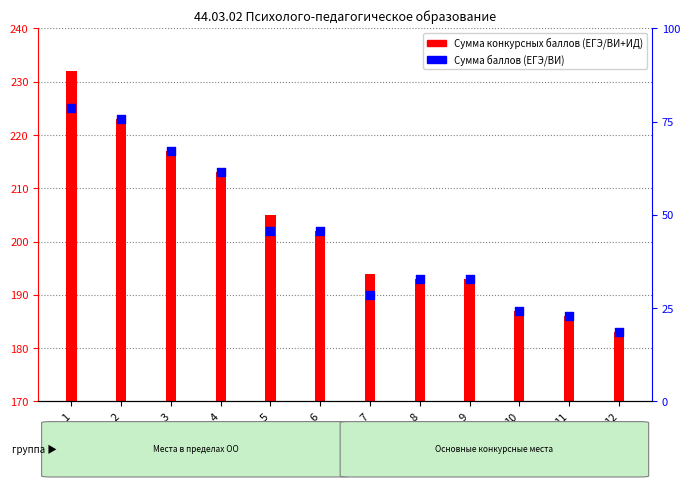

Which series has the widest spread of Y values?

Сумма конкурсных баллов (ЕГЭ/ВИ+ИД)